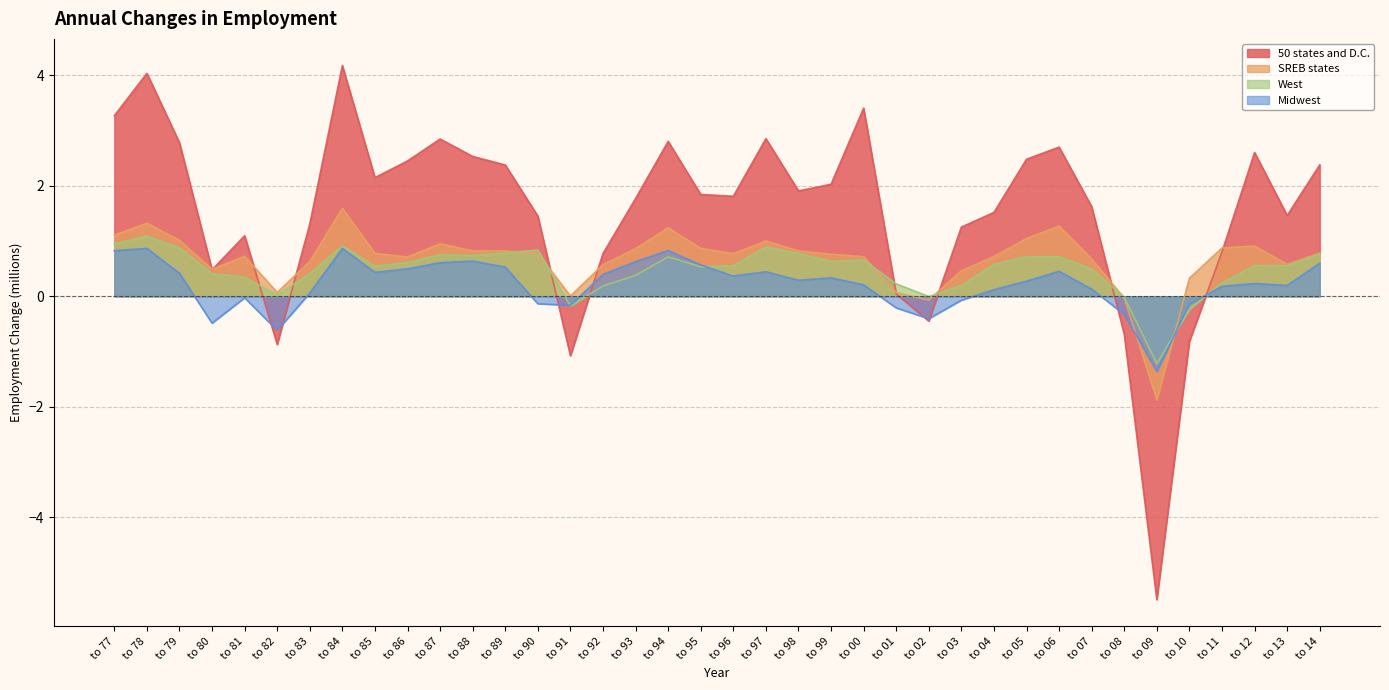

The SREB states series shows 0.7 at to 07. True or false?

True